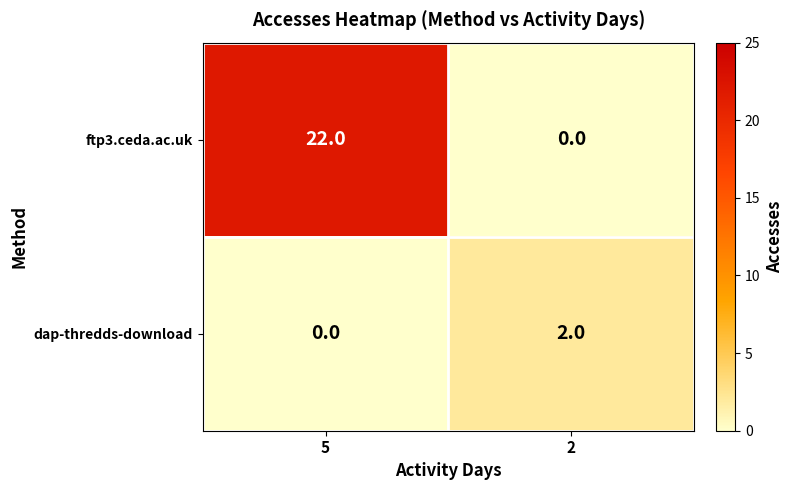

Rank the series by their average value, from lowest to highest.

dap-thredds-download, ftp3.ceda.ac.uk